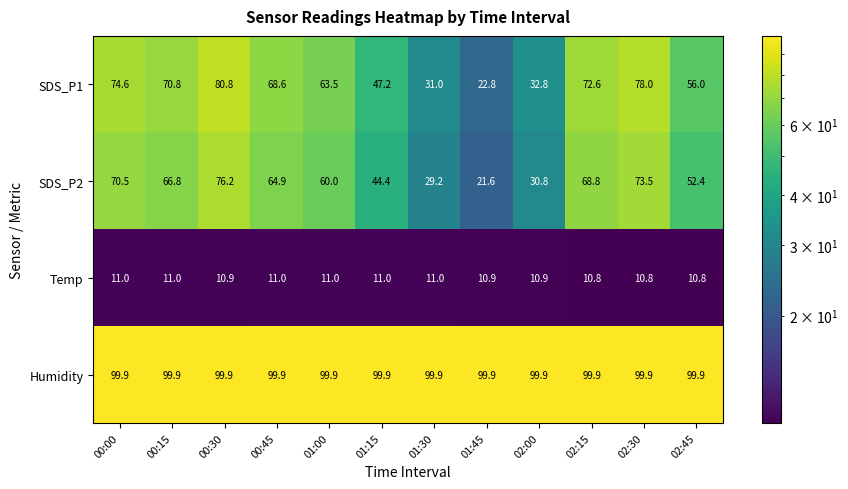

Which series has the widest spread of values?

SDS_P1